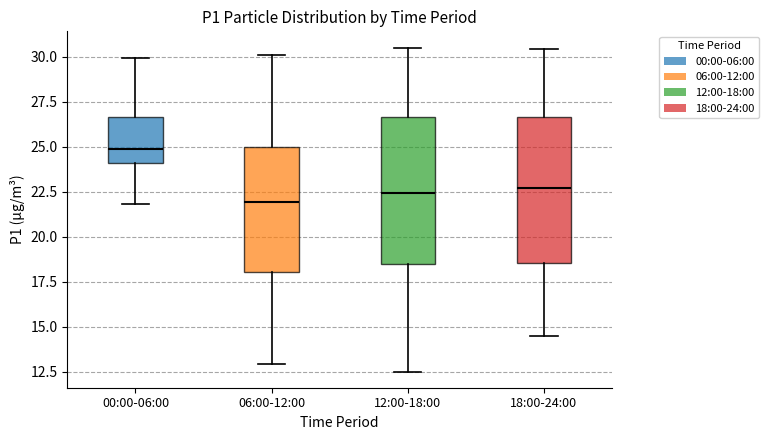

Reading left to right, transcribe this box plot: for each box, give where its median line is, the range the box spans, and where its two whiskers end, as read against the y-axis. The values are not printed on the chart, so give them approximately, as read against the axis.

00:00-06:00: median 25.0, box 24.0 to 26.5, whiskers 22.0 to 30.0
06:00-12:00: median 22.0, box 18.0 to 25.0, whiskers 13.0 to 30.0
12:00-18:00: median 22.5, box 18.5 to 26.5, whiskers 12.5 to 30.5
18:00-24:00: median 22.5, box 18.5 to 26.5, whiskers 14.5 to 30.5